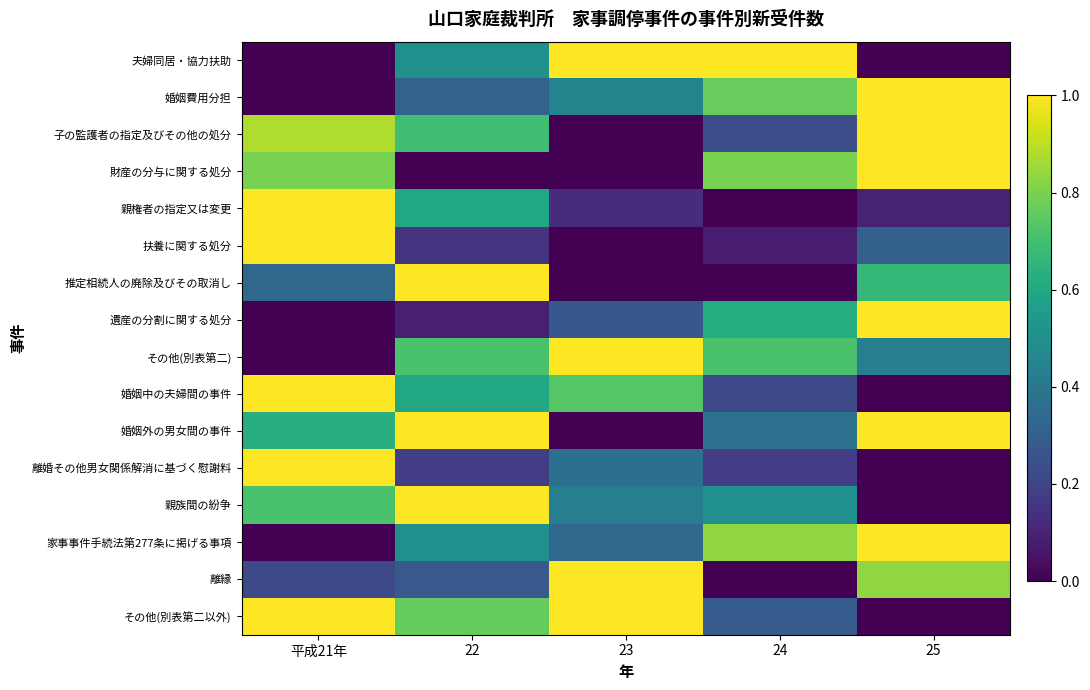

What is the highest value of the 婚姻外の男女間の事件 series?

1.0